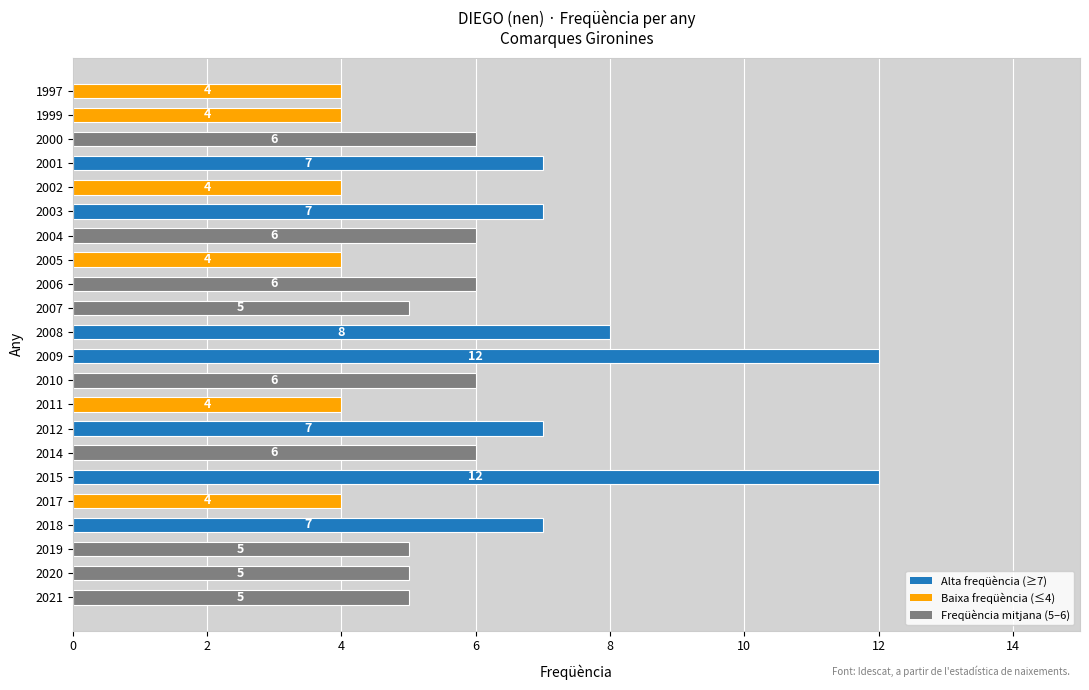

Where is the data nearest to the value 8?

2008